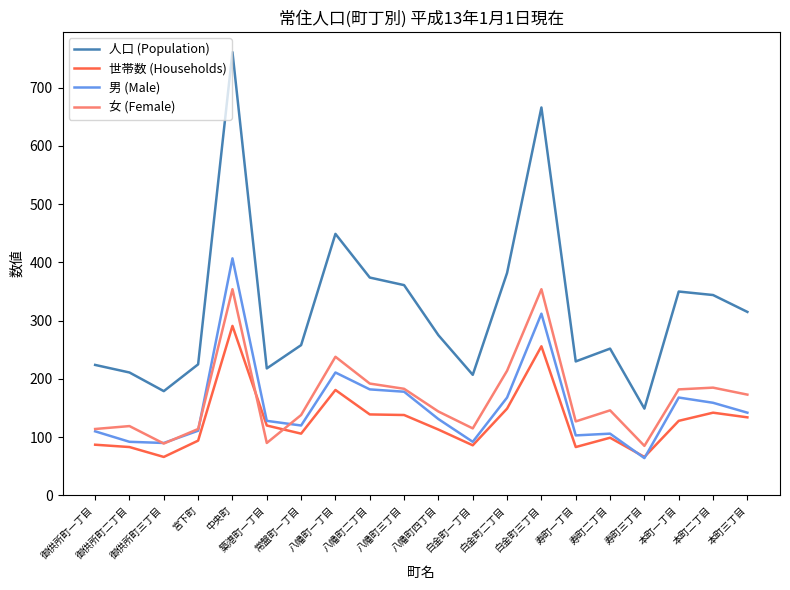

List the series in order of their peak value, lowest first.

世帯数 (Households), 女 (Female), 男 (Male), 人口 (Population)